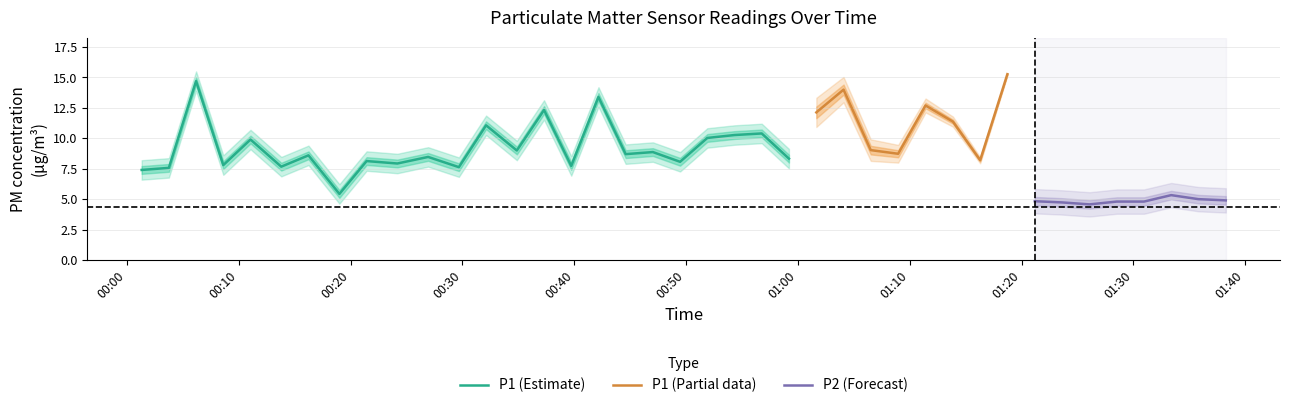

List the labels in order of P1 value, largest first.

31, 2, 25, 16, 28, 32, 14, 24, 39, 29, 12, 34, 22, 37, 21, 33, 20, 4, 36, 26, 13, 18, 27, 17, 35, 6, 10, 38, 23, 30, 8, 19, 9, 3, 15, 5, 11, 1, 0, 7